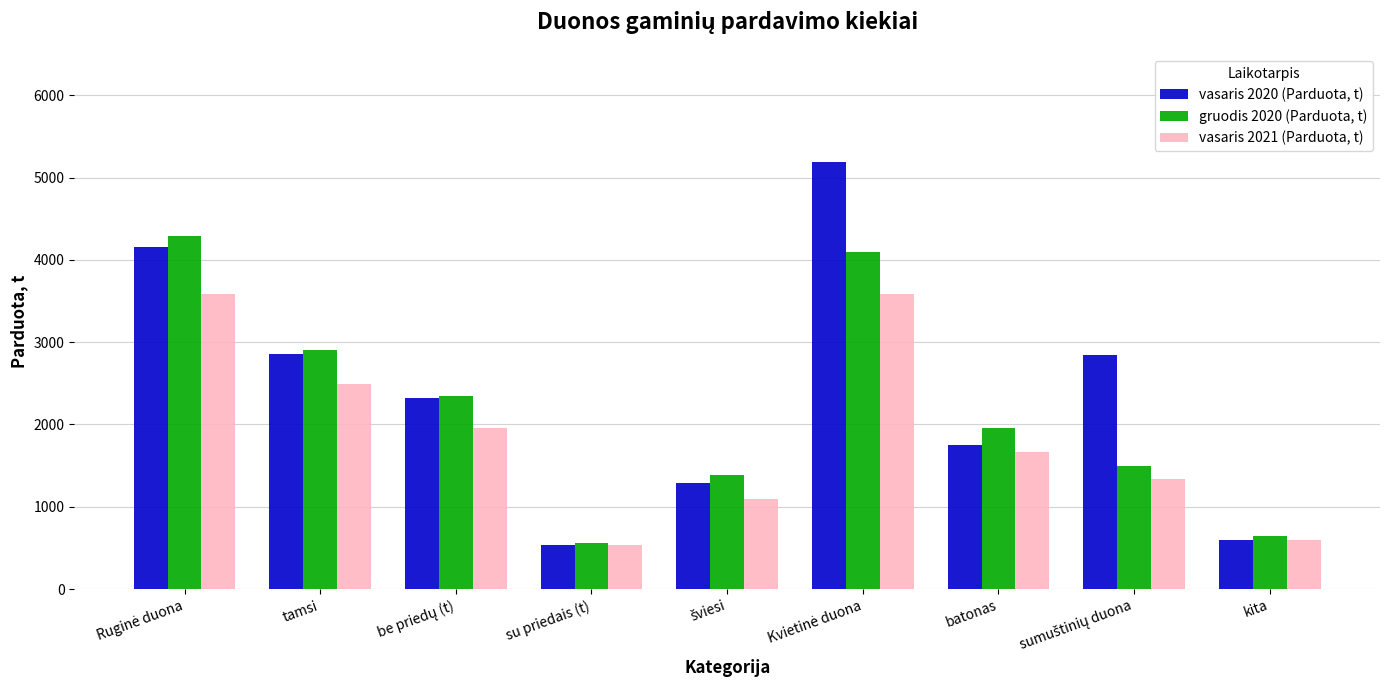

How many bars are there in each group?

3